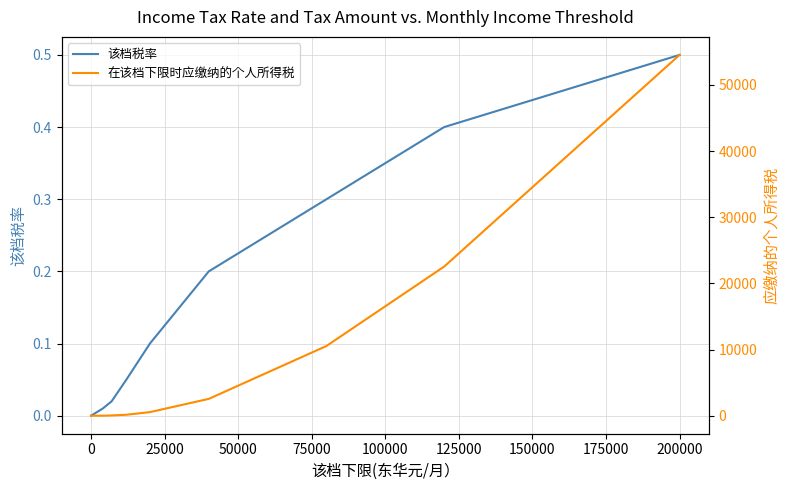

What are all the series names shown in the legend?

该档税率, 在该档下限时应缴纳的个人所得税